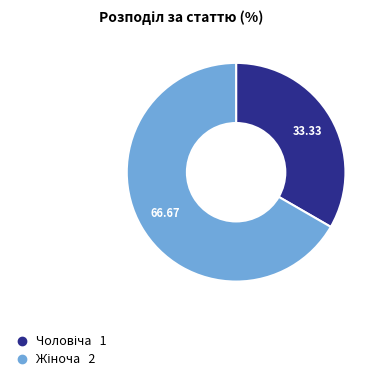

Does any single category account for the majority?

Yes